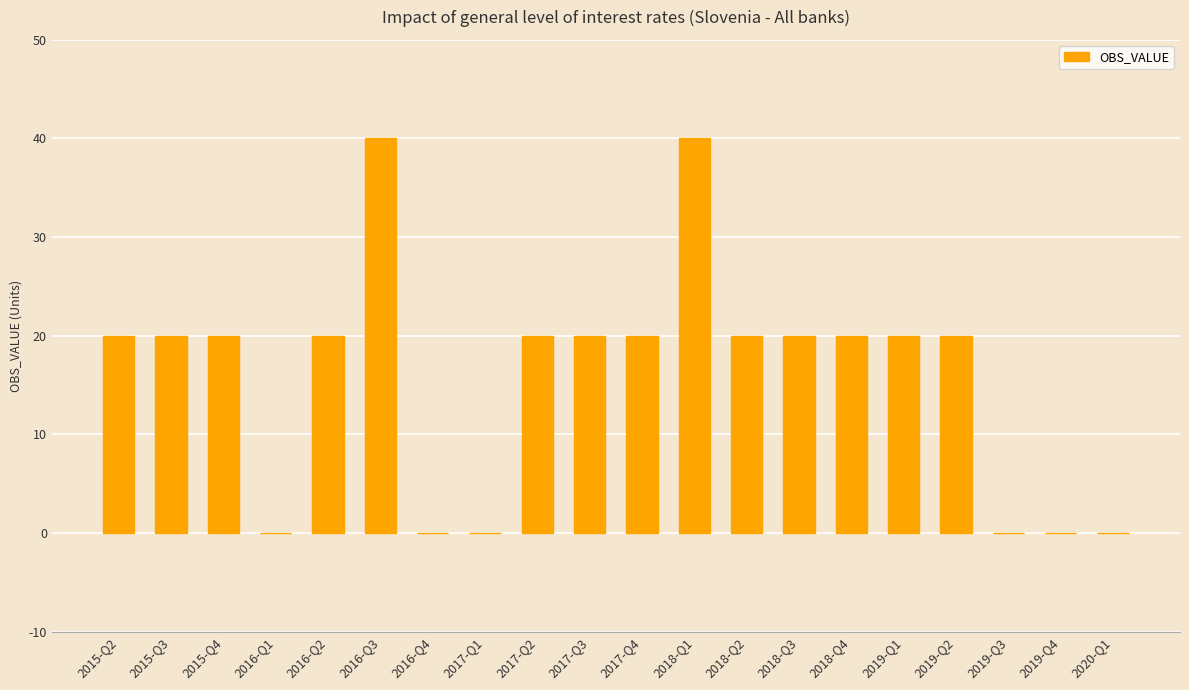

Reading right to left, extract all data points from this chart.

2020-Q1=0	2019-Q4=0	2019-Q3=0	2019-Q2=20	2019-Q1=20	2018-Q4=20	2018-Q3=20	2018-Q2=20	2018-Q1=40	2017-Q4=20	2017-Q3=20	2017-Q2=20	2017-Q1=0	2016-Q4=0	2016-Q3=40	2016-Q2=20	2016-Q1=0	2015-Q4=20	2015-Q3=20	2015-Q2=20